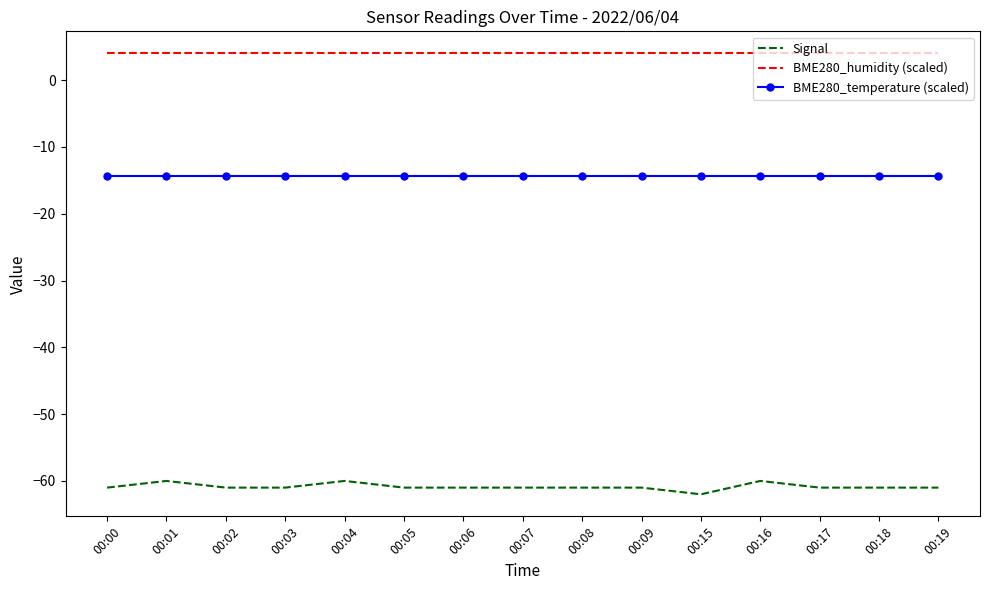

What are all the series names shown in the legend?

Signal, BME280_humidity (scaled), BME280_temperature (scaled)